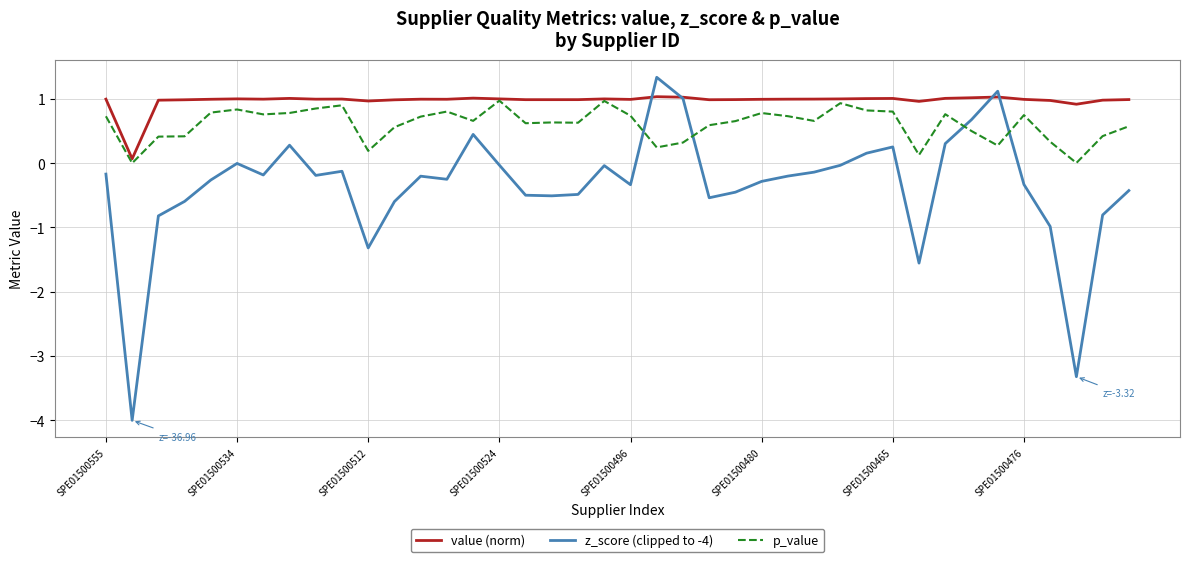

What is the greatest value displayed?

1.3